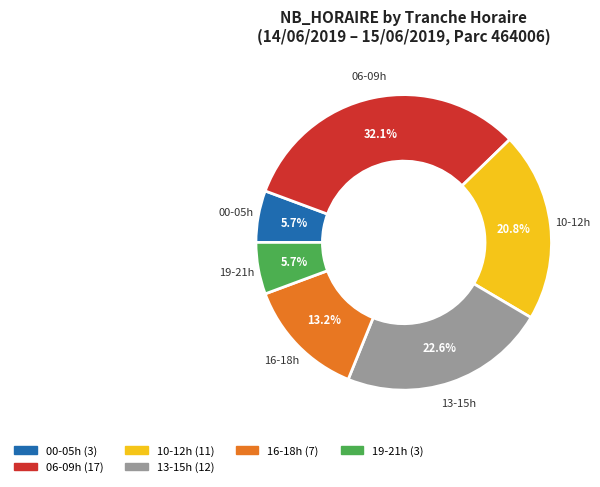

To the nearest percent, what is the difference between the largest and smallest slice percentages?

26%